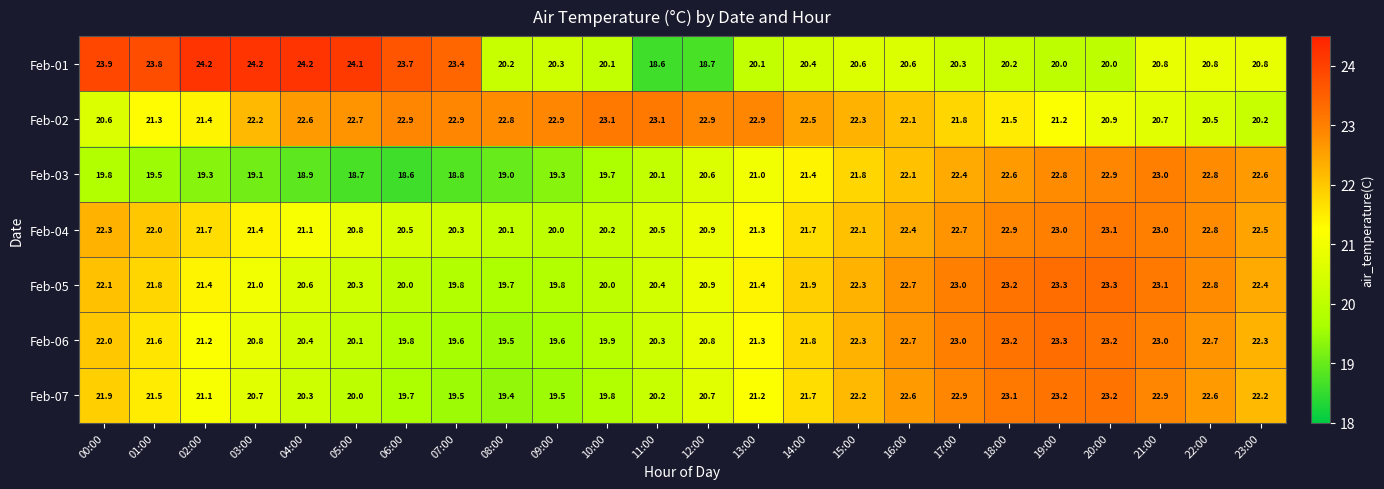

What is the highest value of the Feb-07 series?

23.2